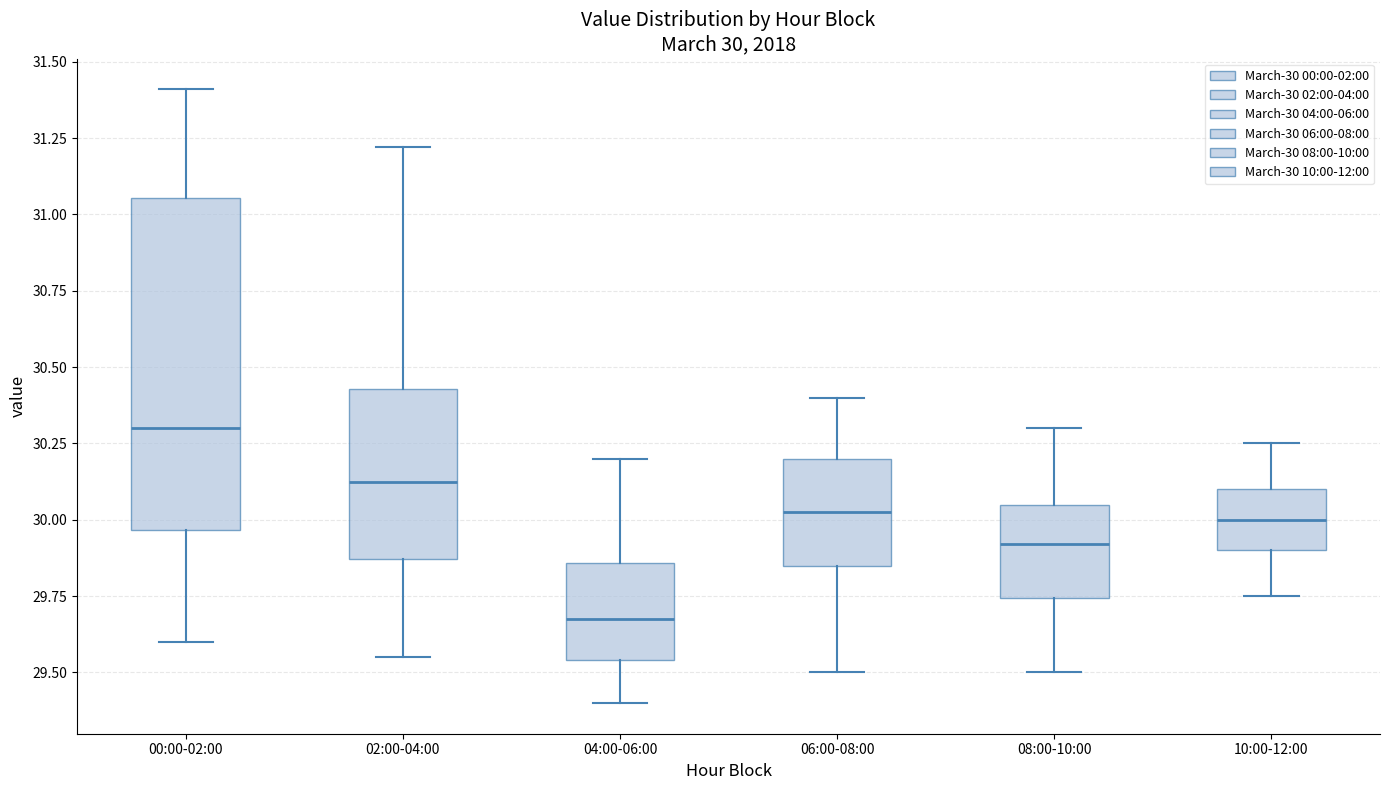

Comparing the boxes themselves (not the whiskers), which one is the tallest?

00:00-02:00